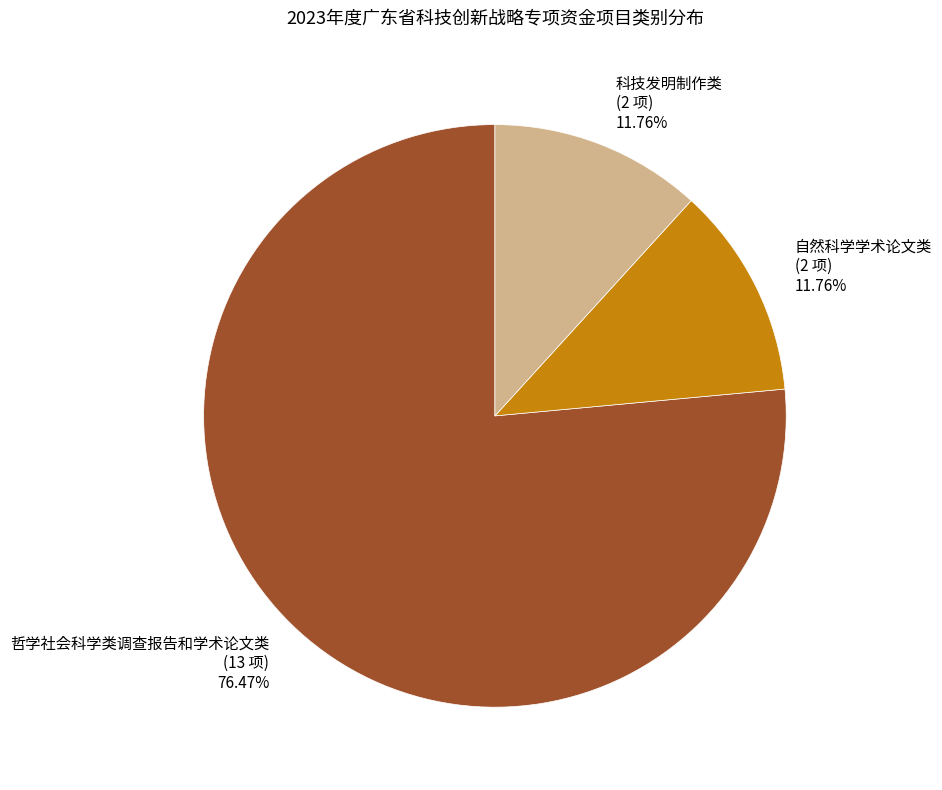

Do 自然科学学术论文类 (2 项) 11.76% and 哲学社会科学类调查报告和学术论文类 (13 项) 76.47% together represent more than half of the pie?

Yes